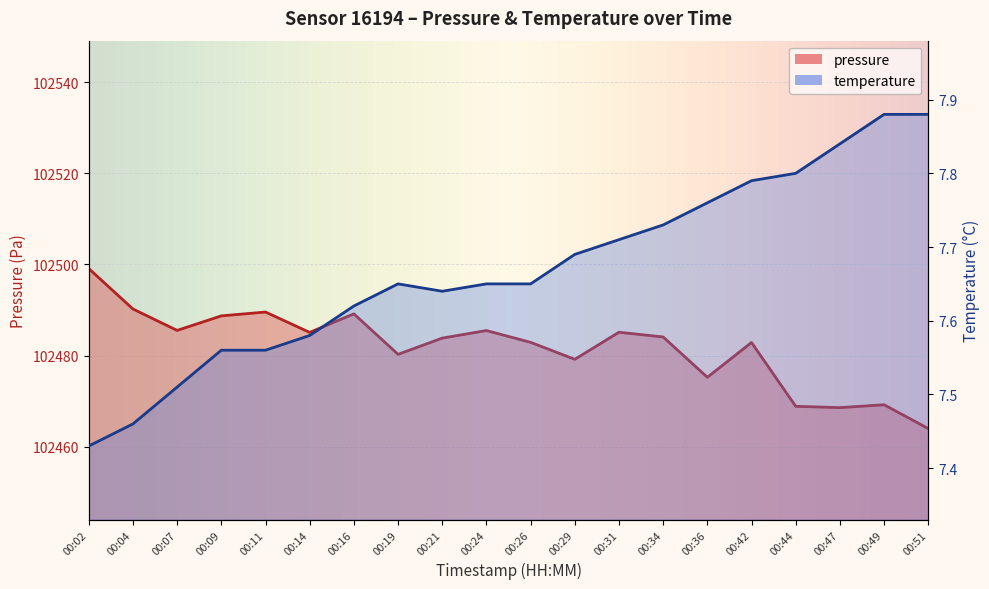

What is the value of the pressure point at the 12th from the left?

102479.2